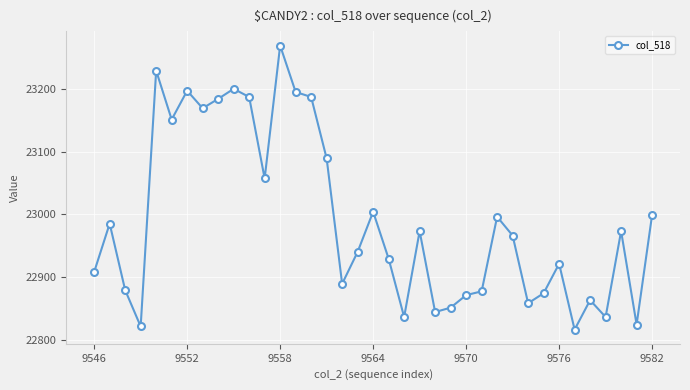

What is the average value?

22990